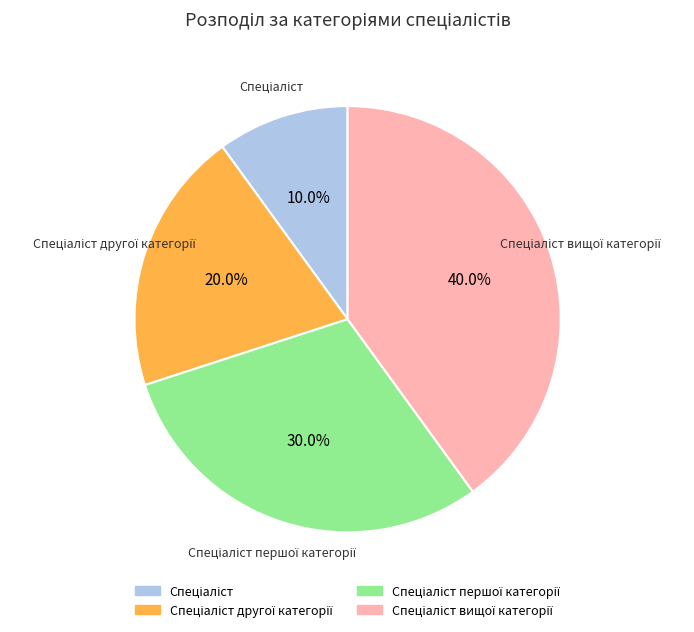

Does any single category account for the majority?

No